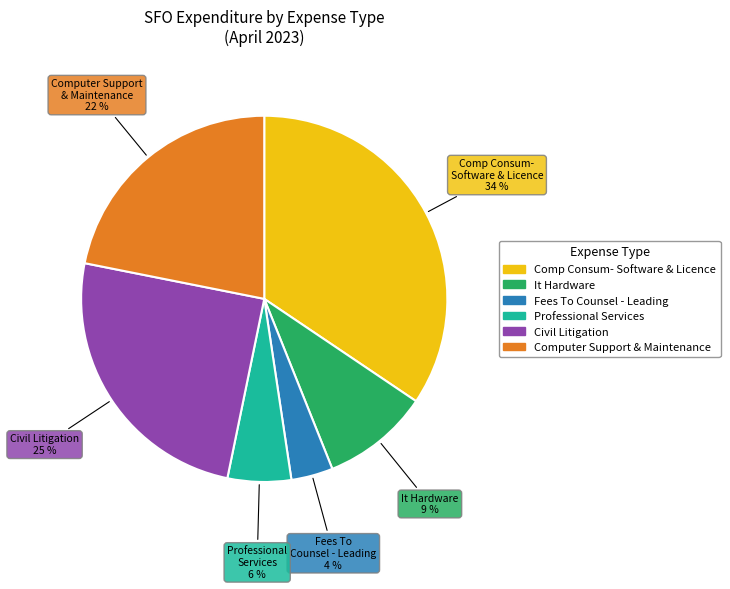

How many slices are in this pie chart?

6